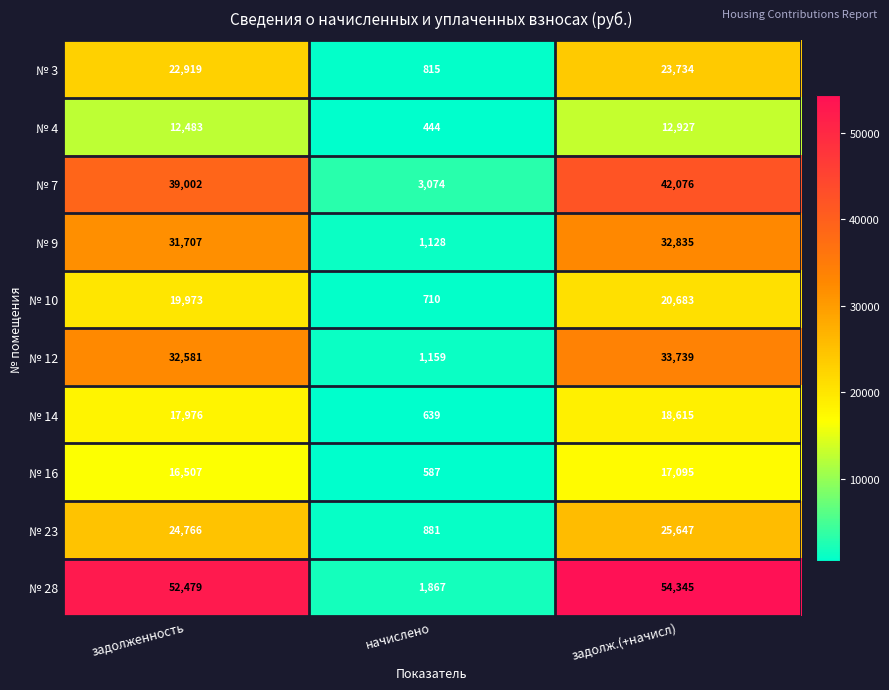

What is the total value across all series at задолж.(+начисл)?

281696